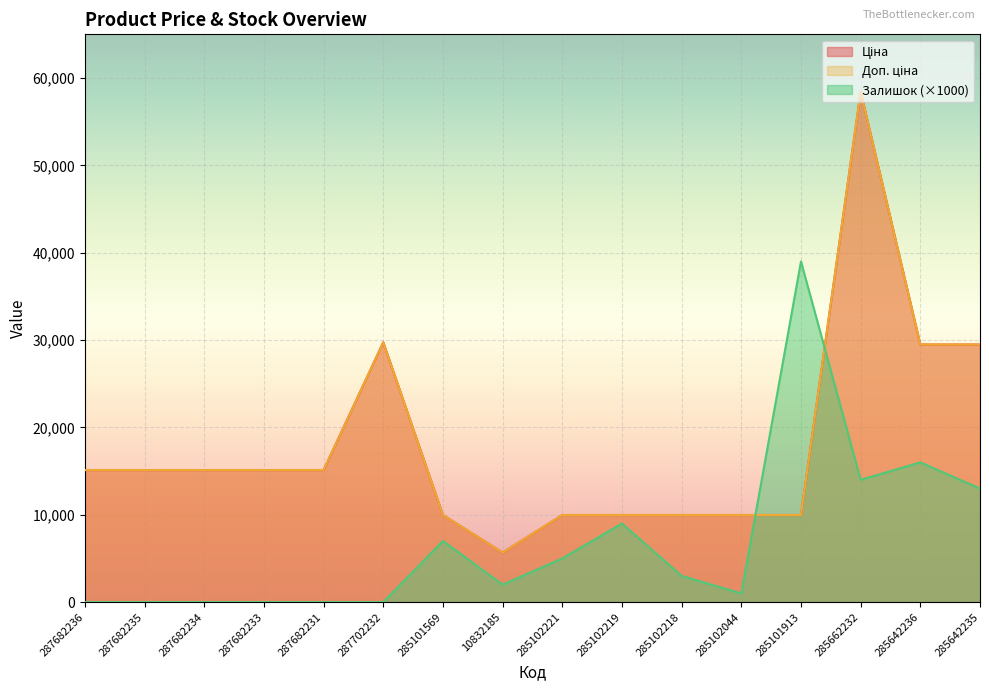

List the labels in order of Доп. ціна value, smallest first.

10832185, 285101569, 285102221, 285102219, 285102218, 285102044, 285101913, 287682236, 287682235, 287682234, 287682233, 287682231, 285642236, 285642235, 287702232, 285662232